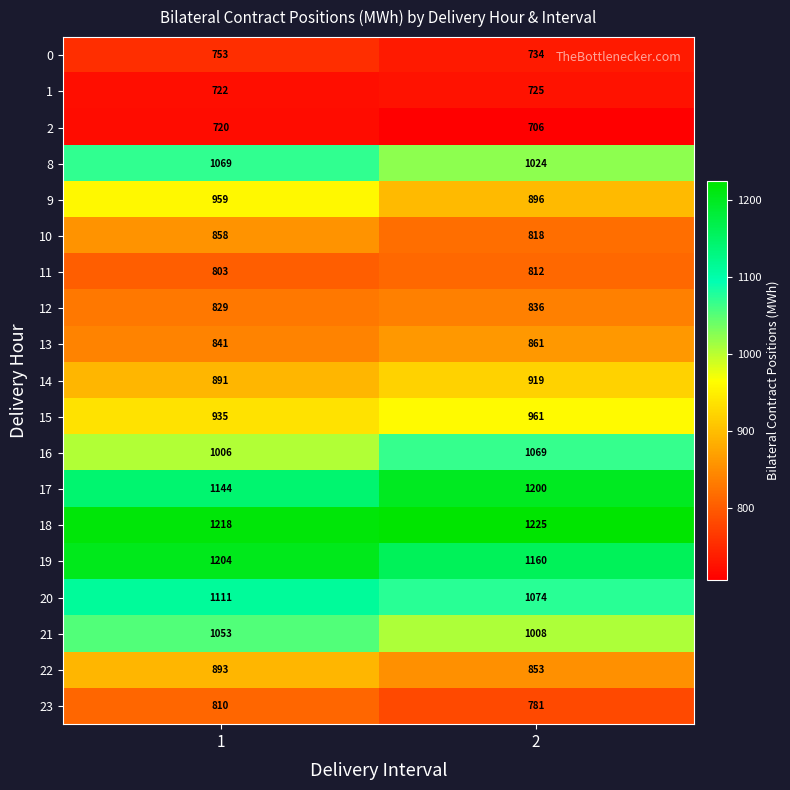

What is the spread (max minus min) of values at 2?

519